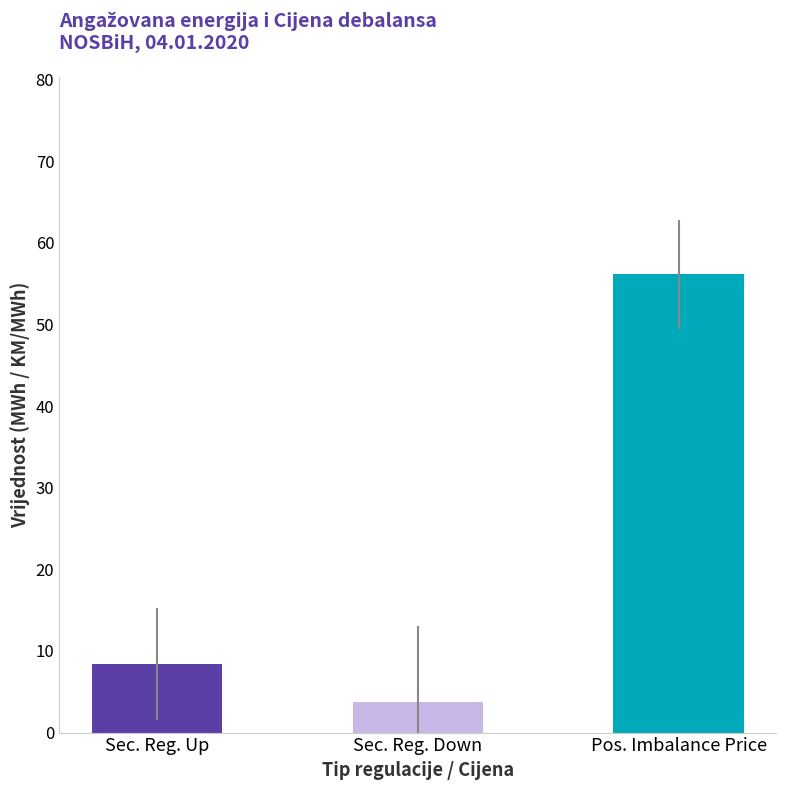

What is the spread (max minus min) of values at 14?

48.0